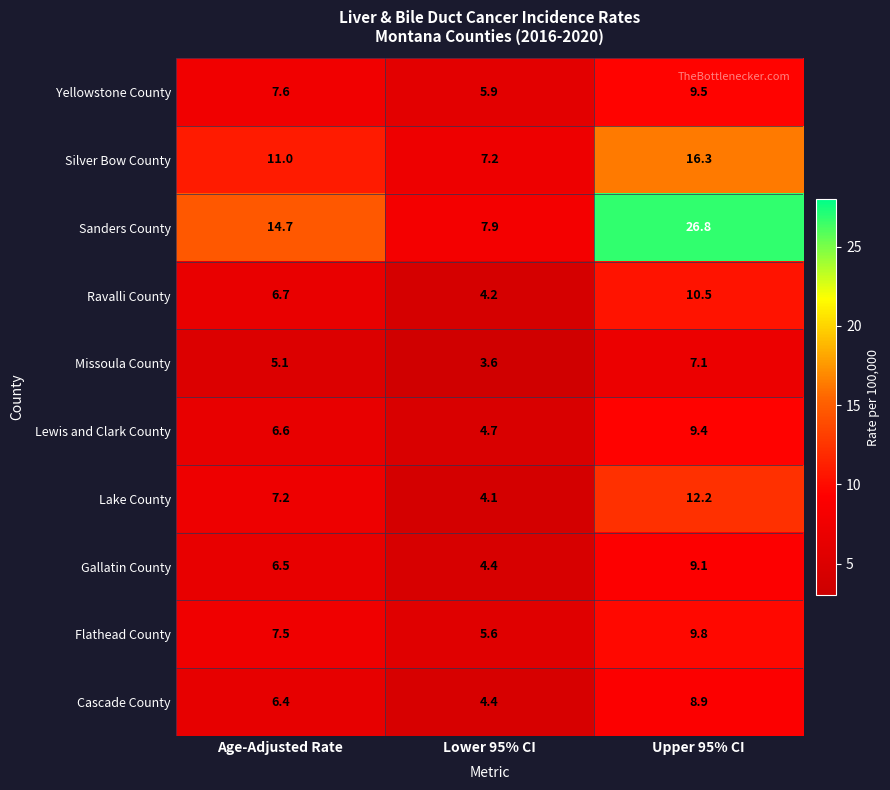

Reading left to right, transcribe all the data shown in this chart.

Yellowstone County: 7.6	5.9	9.5
Silver Bow County: 11.0	7.2	16.3
Sanders County: 14.7	7.9	26.8
Ravalli County: 6.7	4.2	10.5
Missoula County: 5.1	3.6	7.1
Lewis and Clark County: 6.6	4.7	9.4
Lake County: 7.2	4.1	12.2
Gallatin County: 6.5	4.4	9.1
Flathead County: 7.5	5.6	9.8
Cascade County: 6.4	4.4	8.9